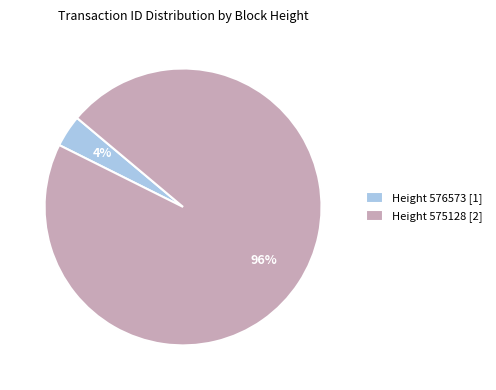

To the nearest percent, what is the combined percentage of Height 575128 [2] and Height 576573 [1]?

100%